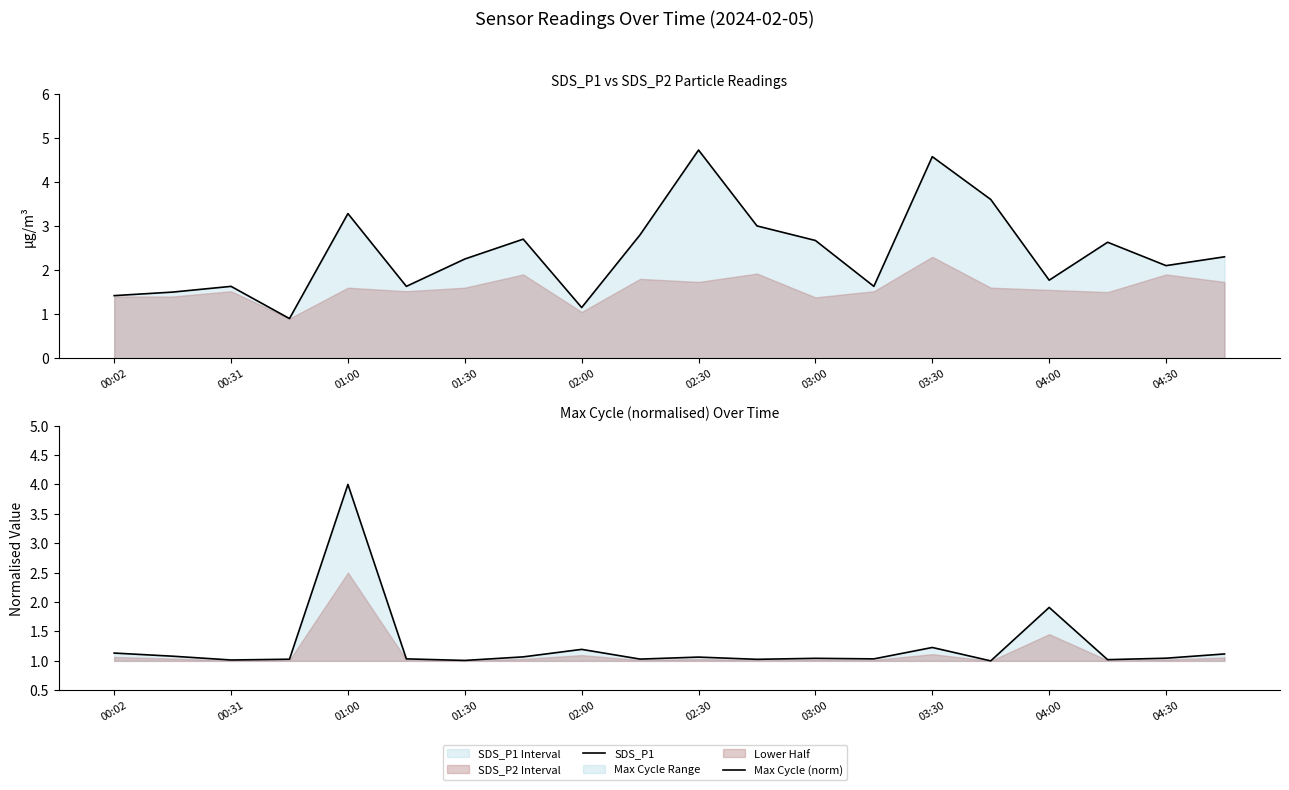

What is the label of the 1st point from the right?

19